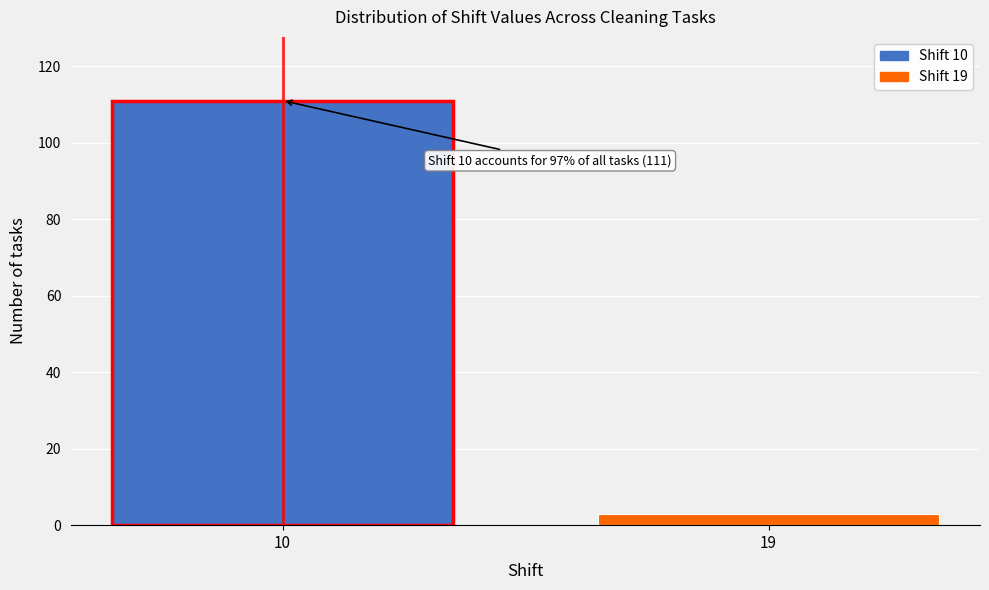

Reading right to left, extract all data points from this chart.

3	111